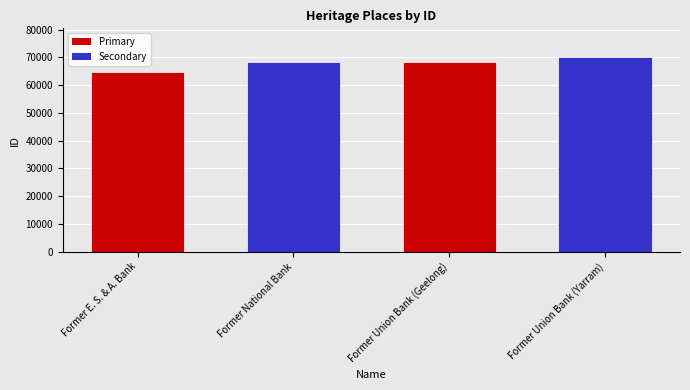

The value at Former E. S. & A. Bank is 64734. True or false?

True